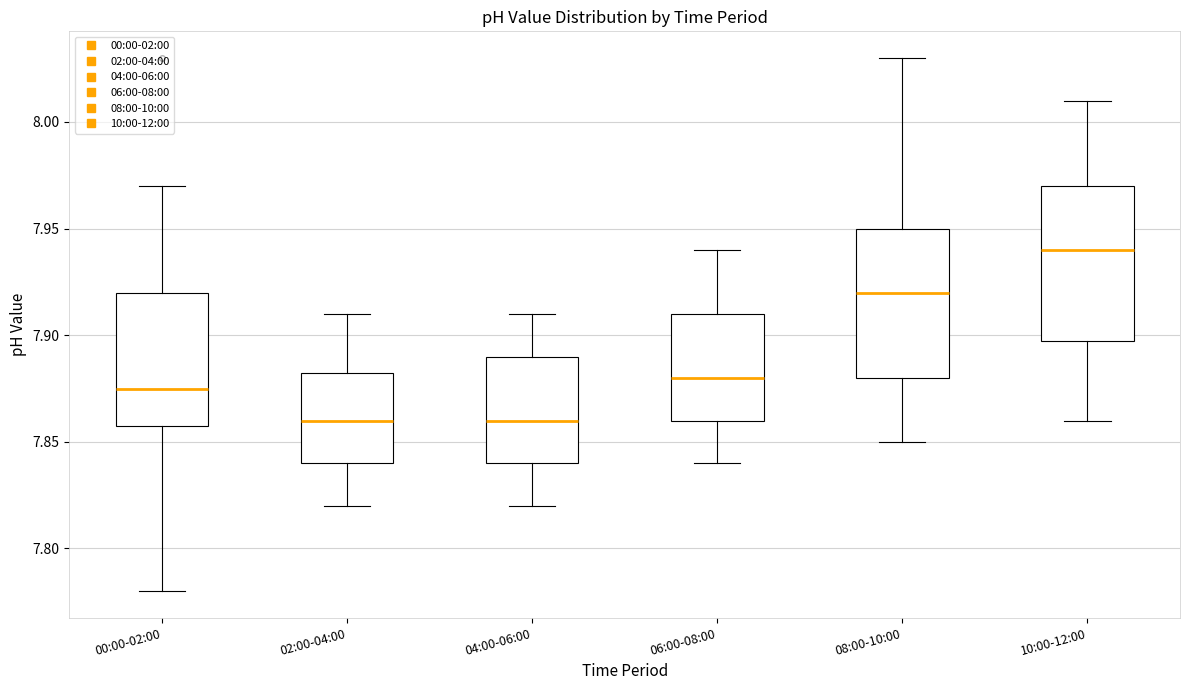

Reading left to right, transcribe this box plot: for each box, give where its median line is, the range the box spans, and where its two whiskers end, as read against the y-axis. The values are not printed on the chart, so give them approximately, as read against the axis.

00:00-02:00: median 7.875, box 7.860 to 7.920, whiskers 7.780 to 7.970
02:00-04:00: median 7.860, box 7.840 to 7.885, whiskers 7.820 to 7.910
04:00-06:00: median 7.860, box 7.840 to 7.890, whiskers 7.820 to 7.910
06:00-08:00: median 7.880, box 7.860 to 7.910, whiskers 7.840 to 7.940
08:00-10:00: median 7.920, box 7.880 to 7.950, whiskers 7.850 to 8.030
10:00-12:00: median 7.940, box 7.900 to 7.970, whiskers 7.860 to 8.010